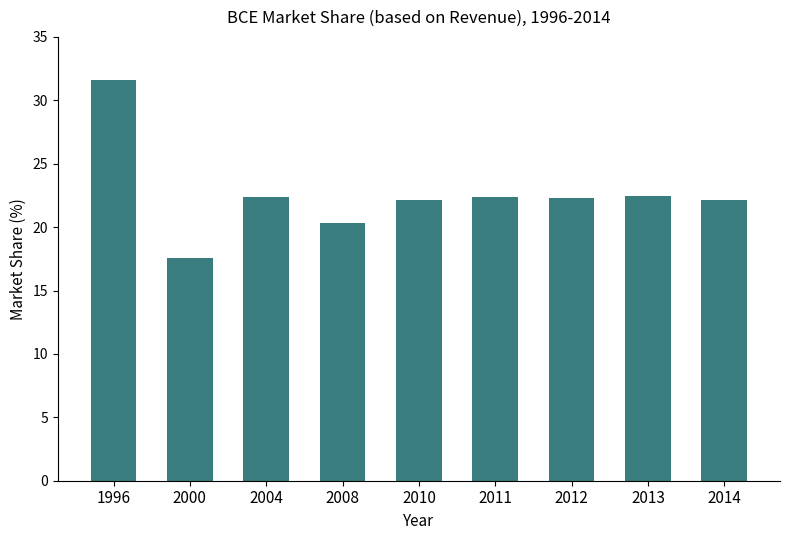

The value at 2013 is 6.3. True or false?

False